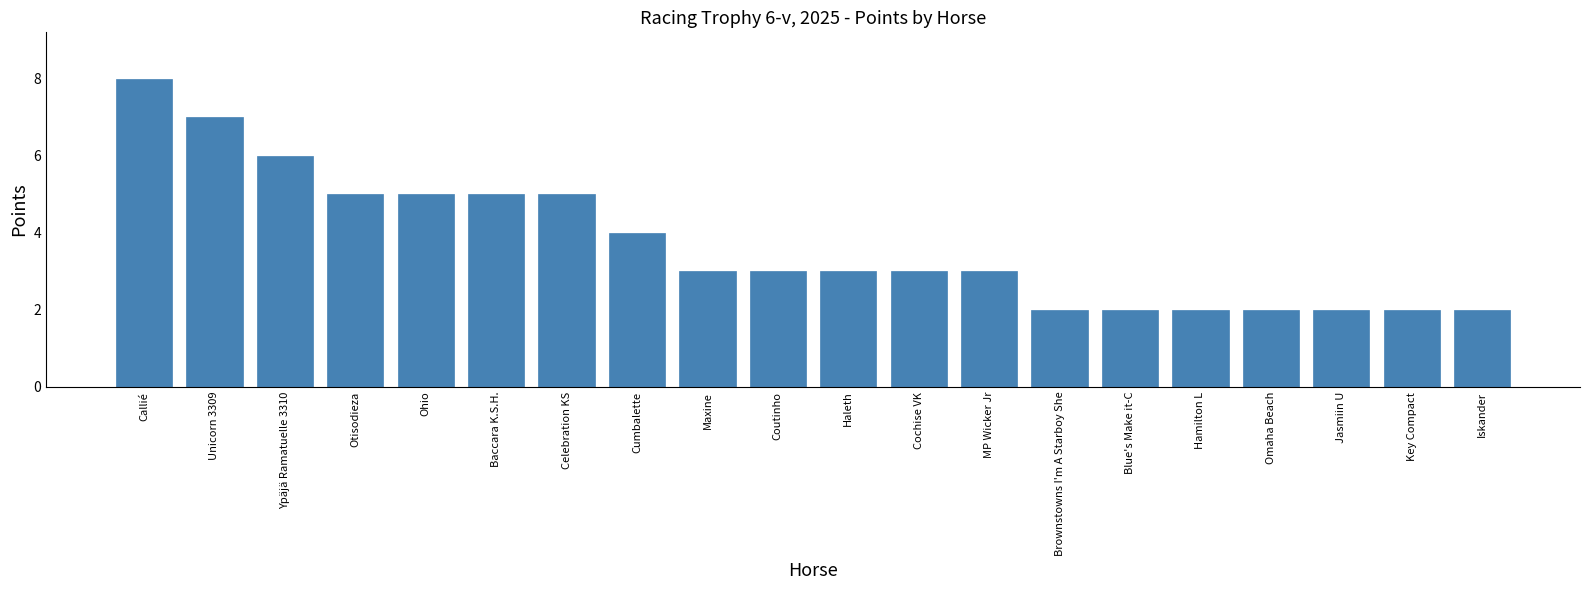

What is the change in value from Baccara K.S.H. to Maxine?

-2